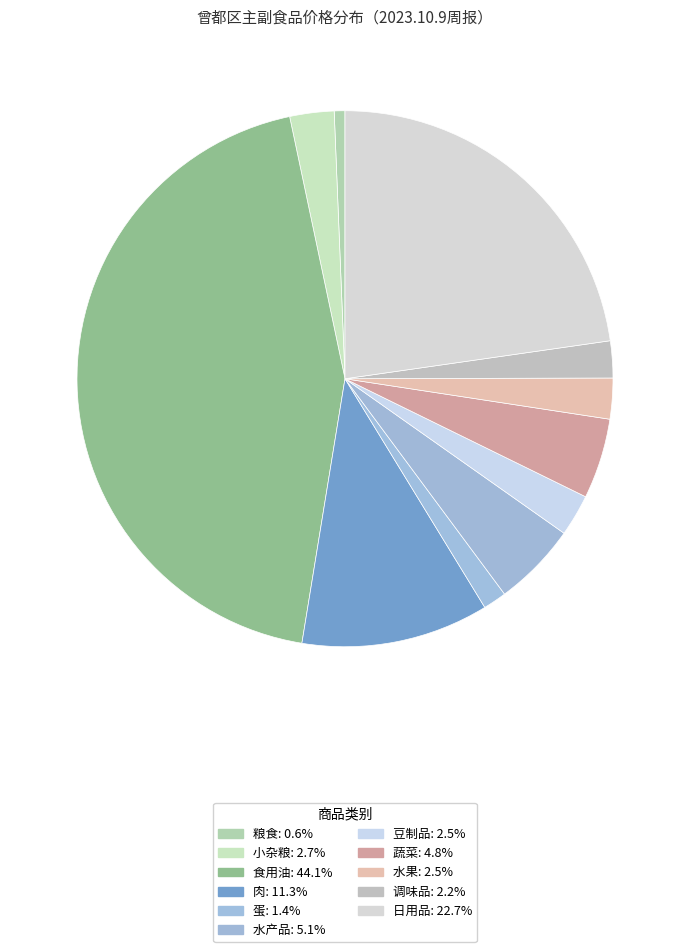

How many slices are in this pie chart?

11